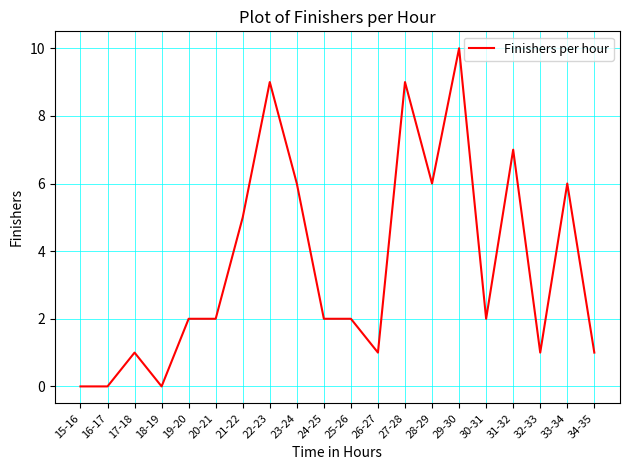

What is the change in value from 18-19 to 32-33?

+1